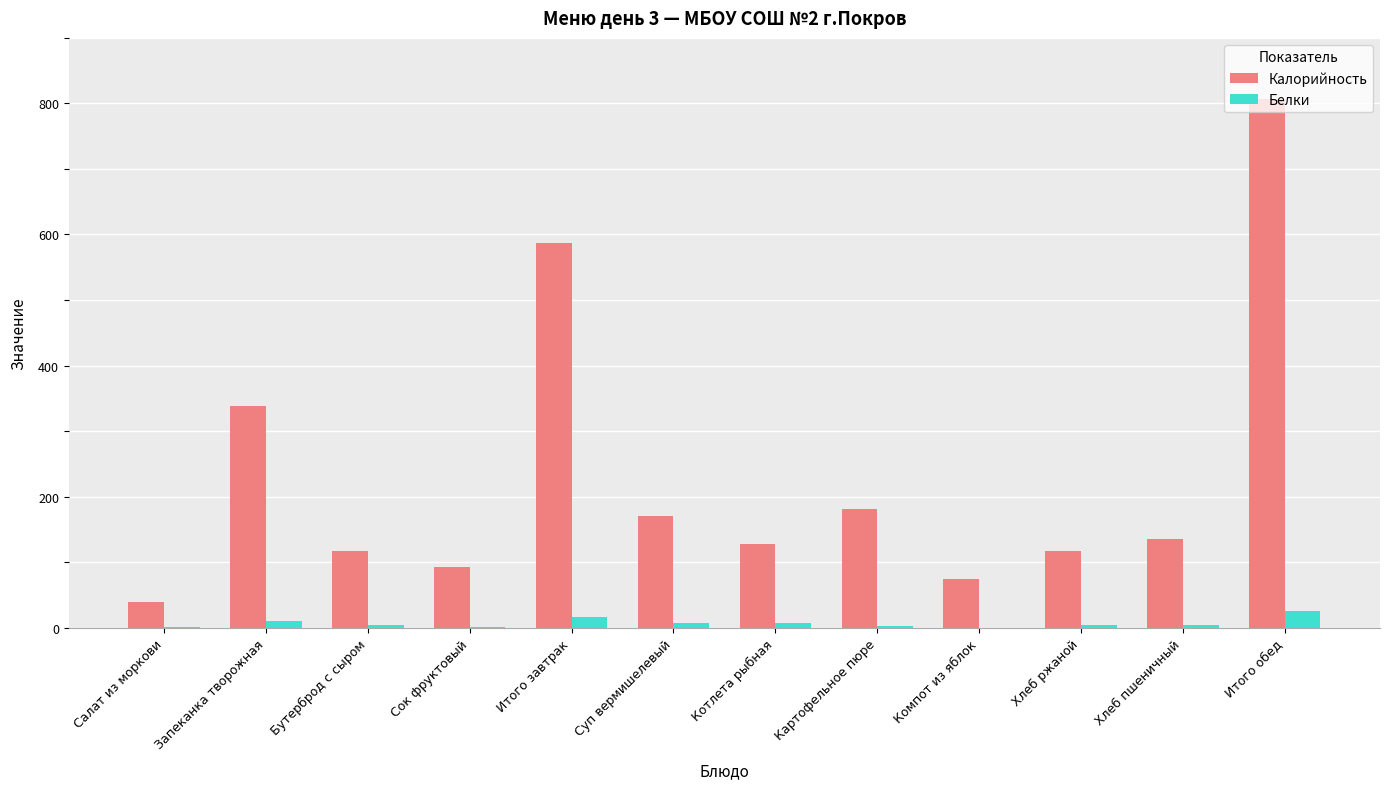

Between Салат из моркови and Хлеб пшеничный, which series saw the biggest shift?

Калорийность